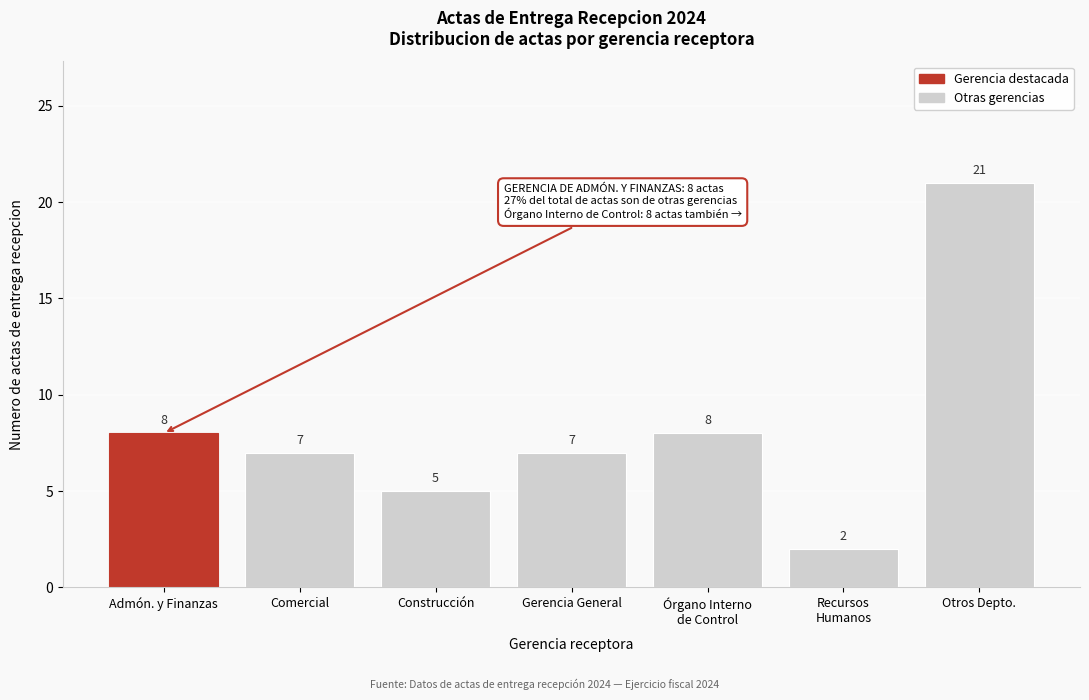

Reading left to right, extract all data points from this chart.

8	7	5	7	8	2	21